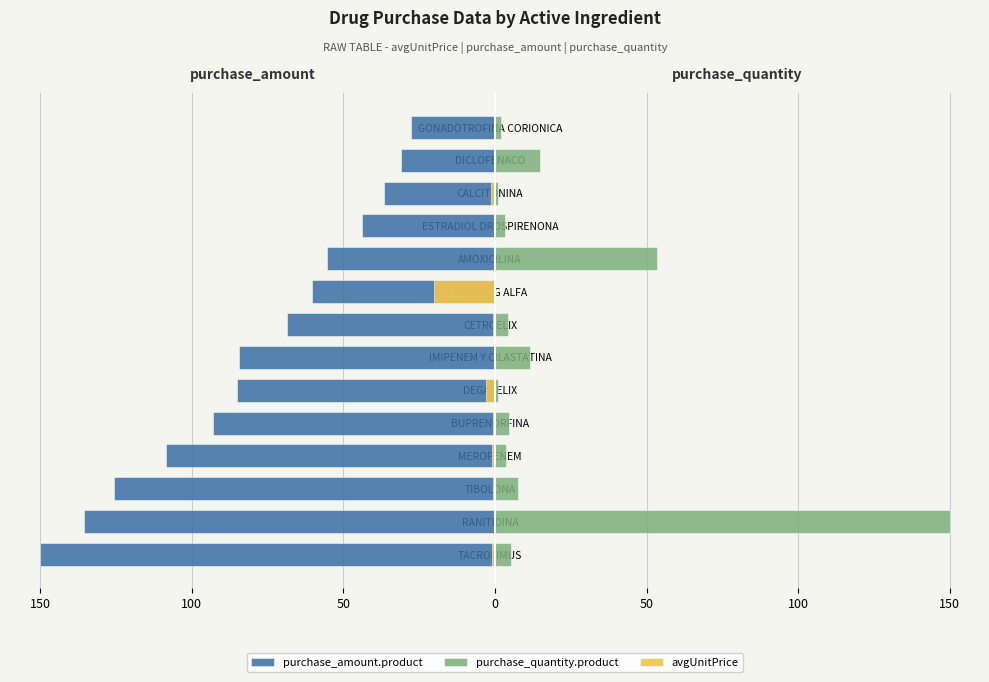

Is the value of purchase_quantity.product at RANITIDINA greater than the value of purchase_amount.product at DICLOFENACO?

Yes